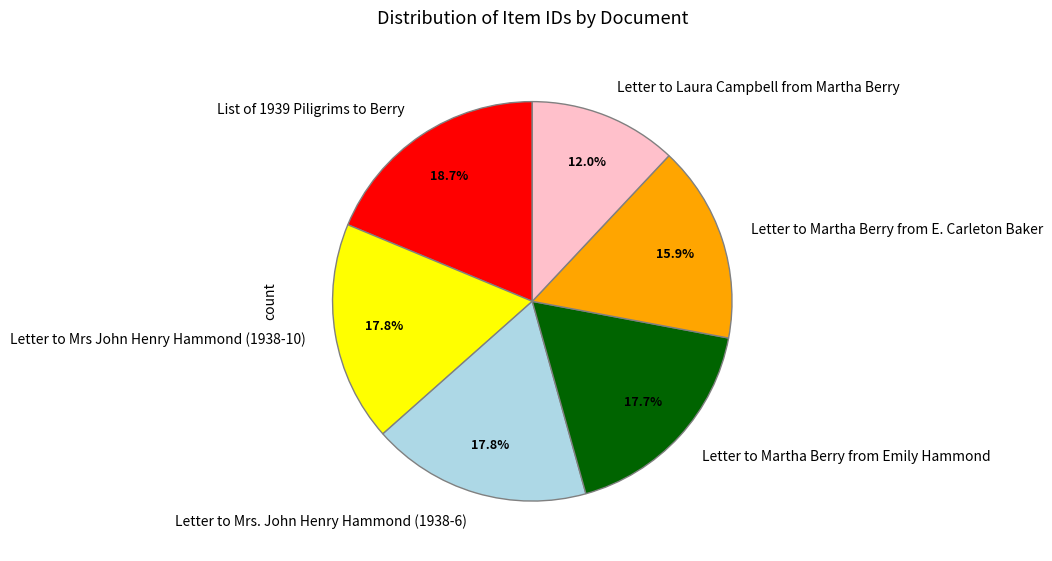

Which slice is the smallest?

Letter to Laura Campbell from Martha Berry